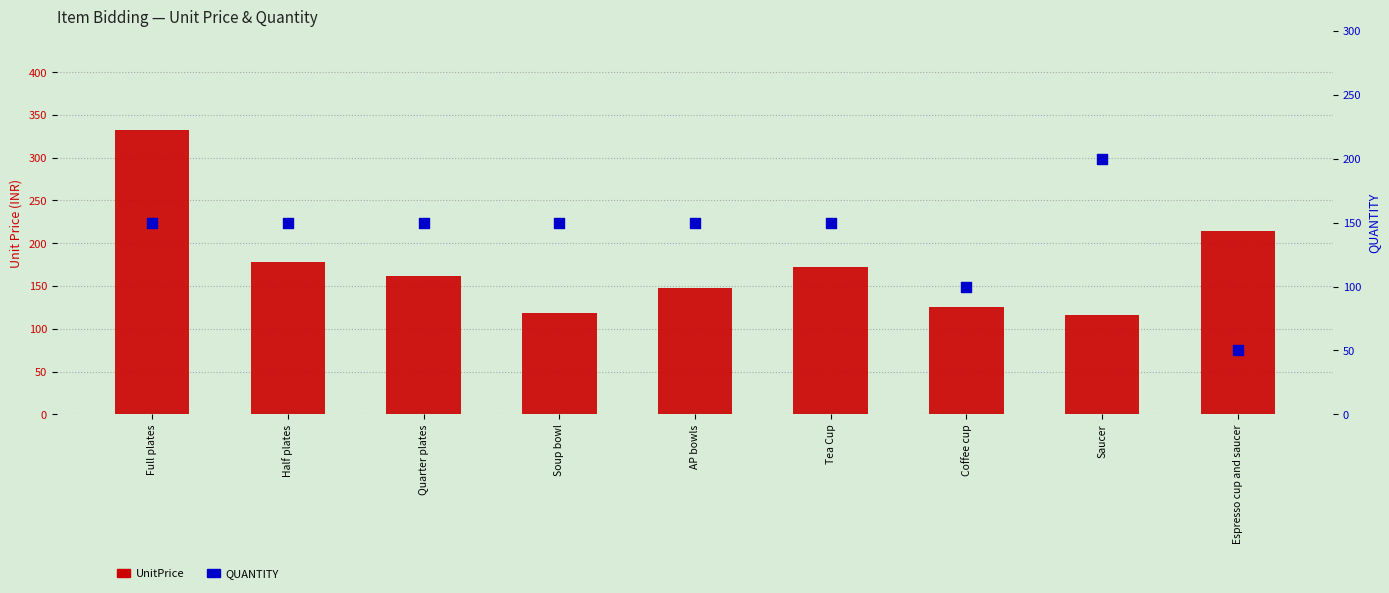

Which series reaches the minimum Y coordinate?

QUANTITY